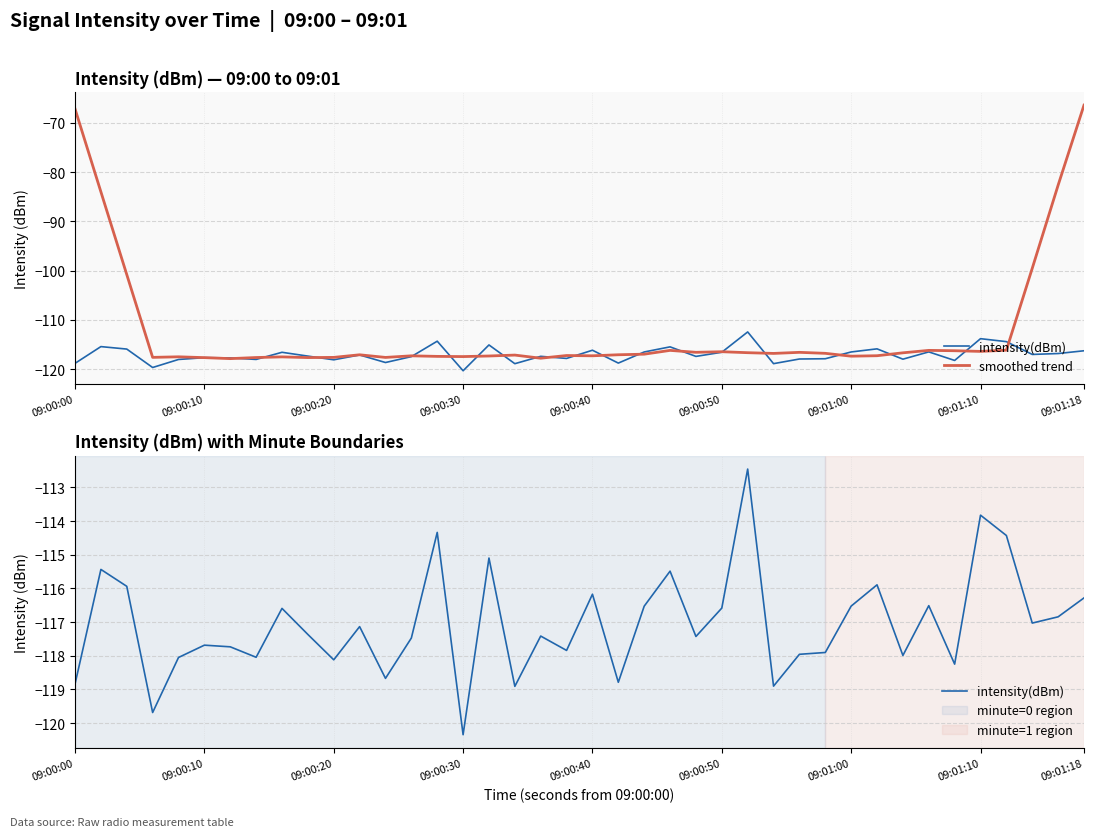

True or false: smoothed trend has more than 2 interior local peaks.

True